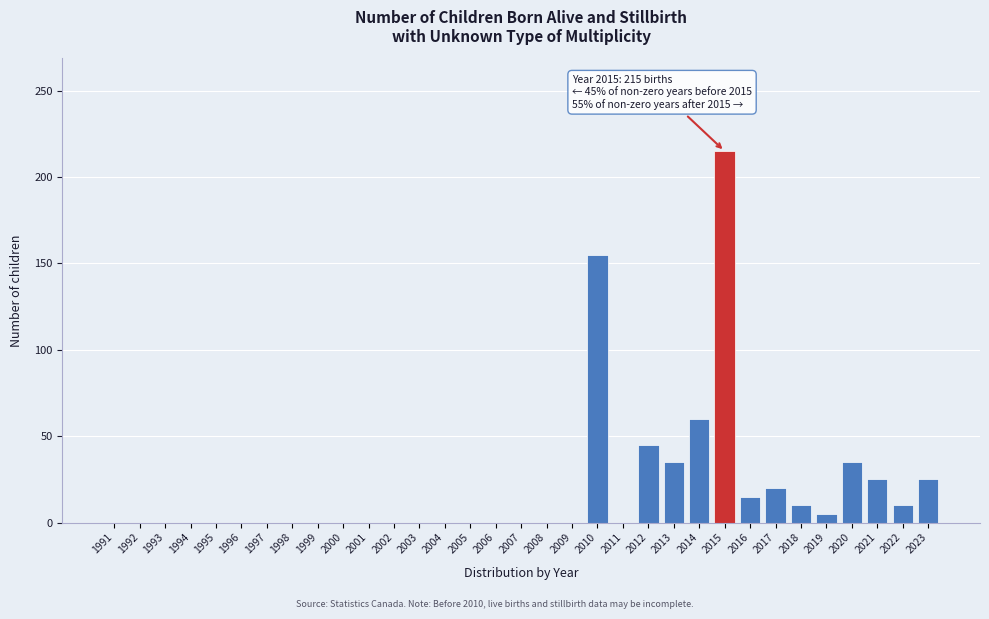

What is the sum of all values?

655